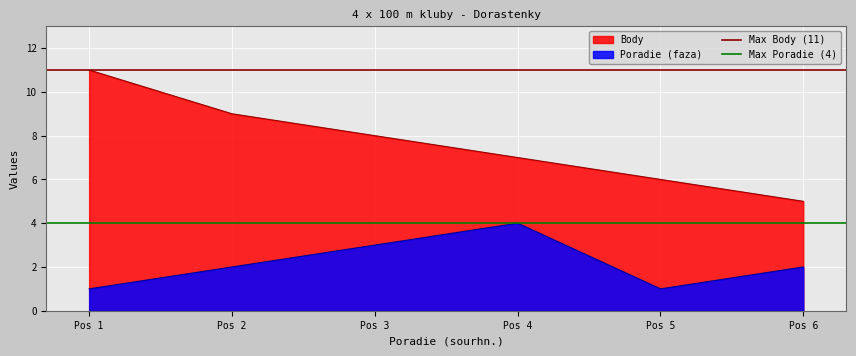

Which has a higher value, Pos 1 or Pos 2?

Pos 1